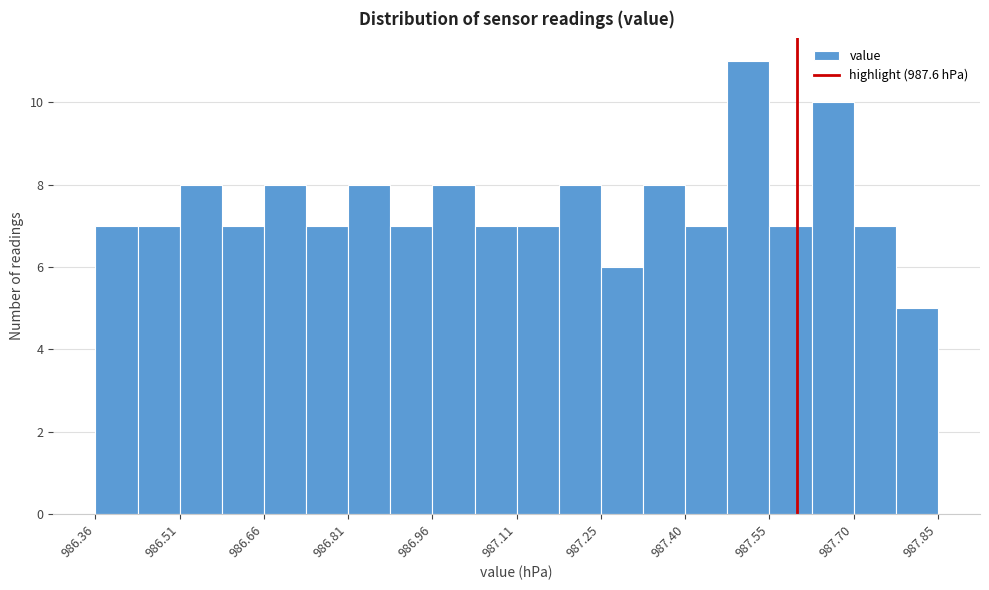

Read against the x-axis, roughly where is the centre of the tallest bar?

987.52